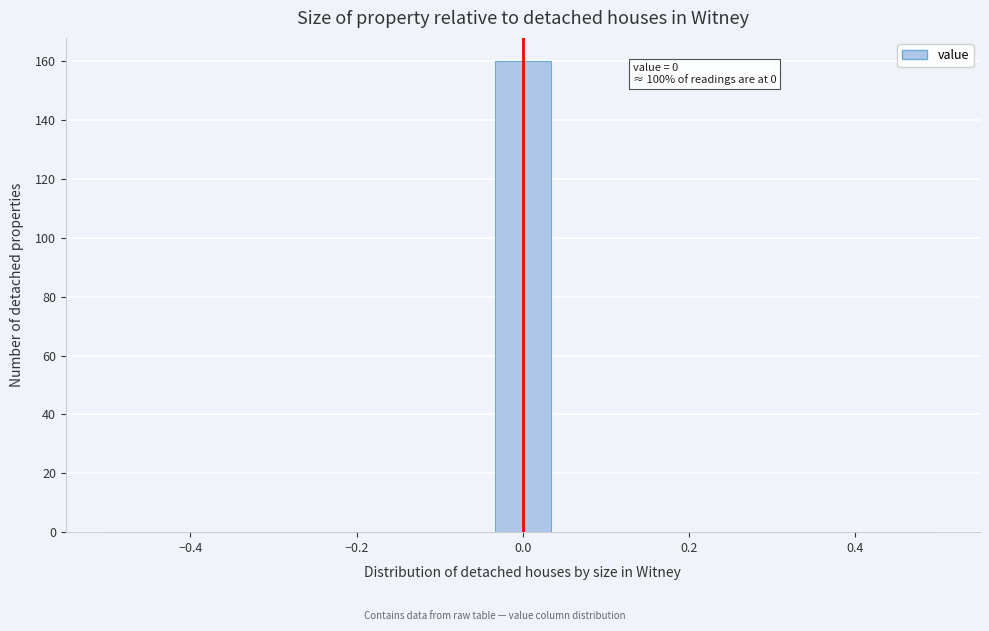

Around what value on the x-axis is the tallest bar? Give the approximate position of its centre, as read against the axis.

0.00